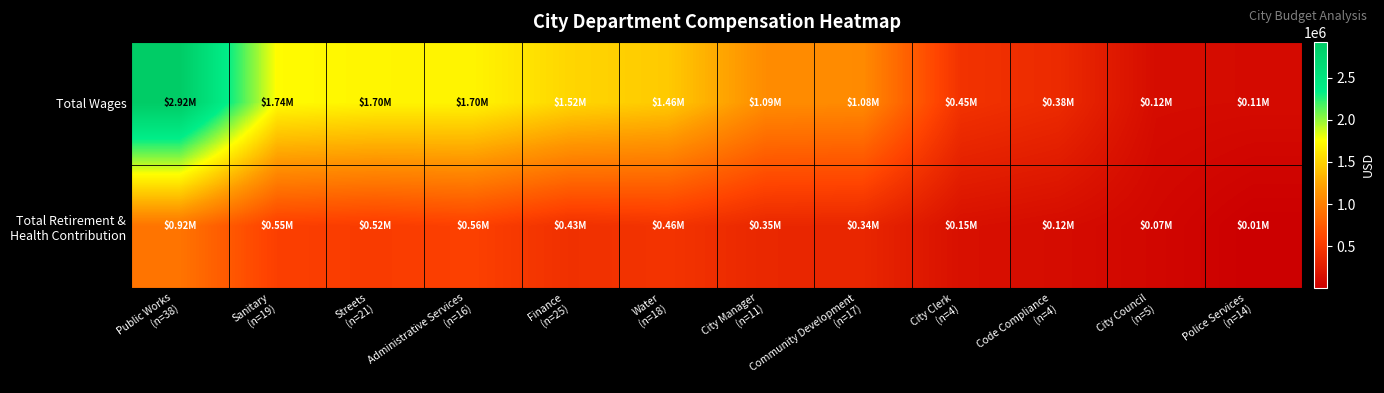

At which category is the sum across all series the highest?

Public Works
(n=38)